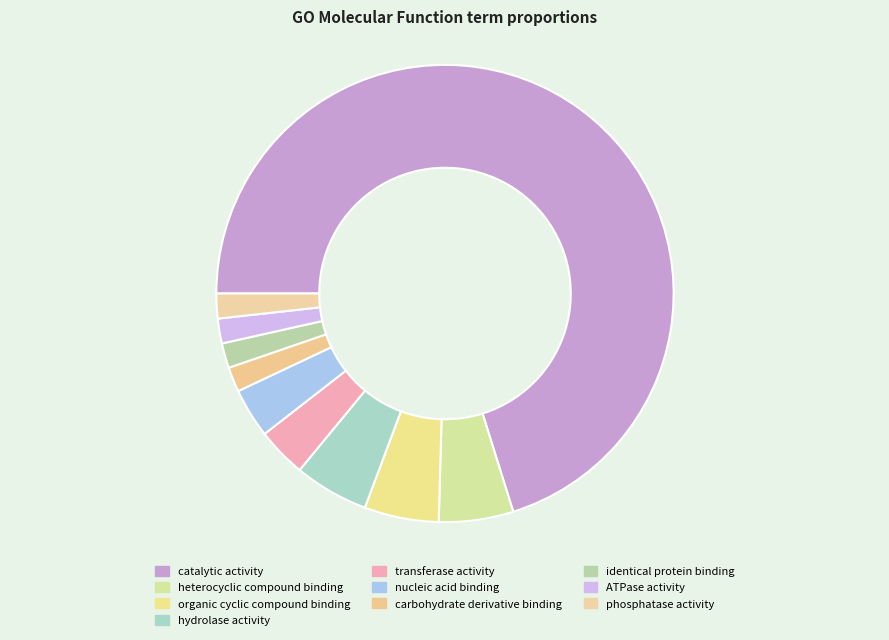

What percentage is the identical protein binding slice, to the nearest percent?

2%